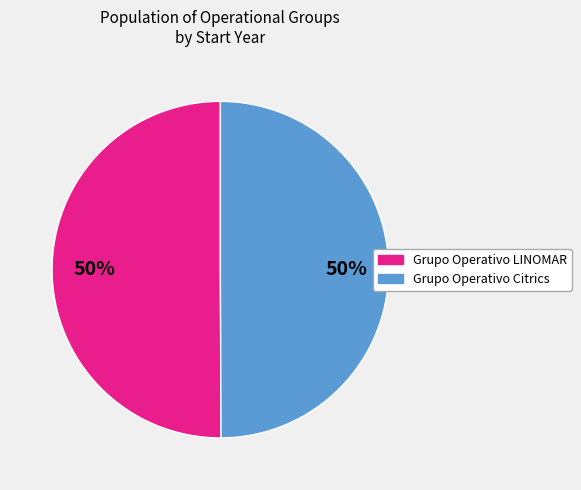

The Grupo Operativo LINOMAR slice represents 59% of the pie. True or false?

False